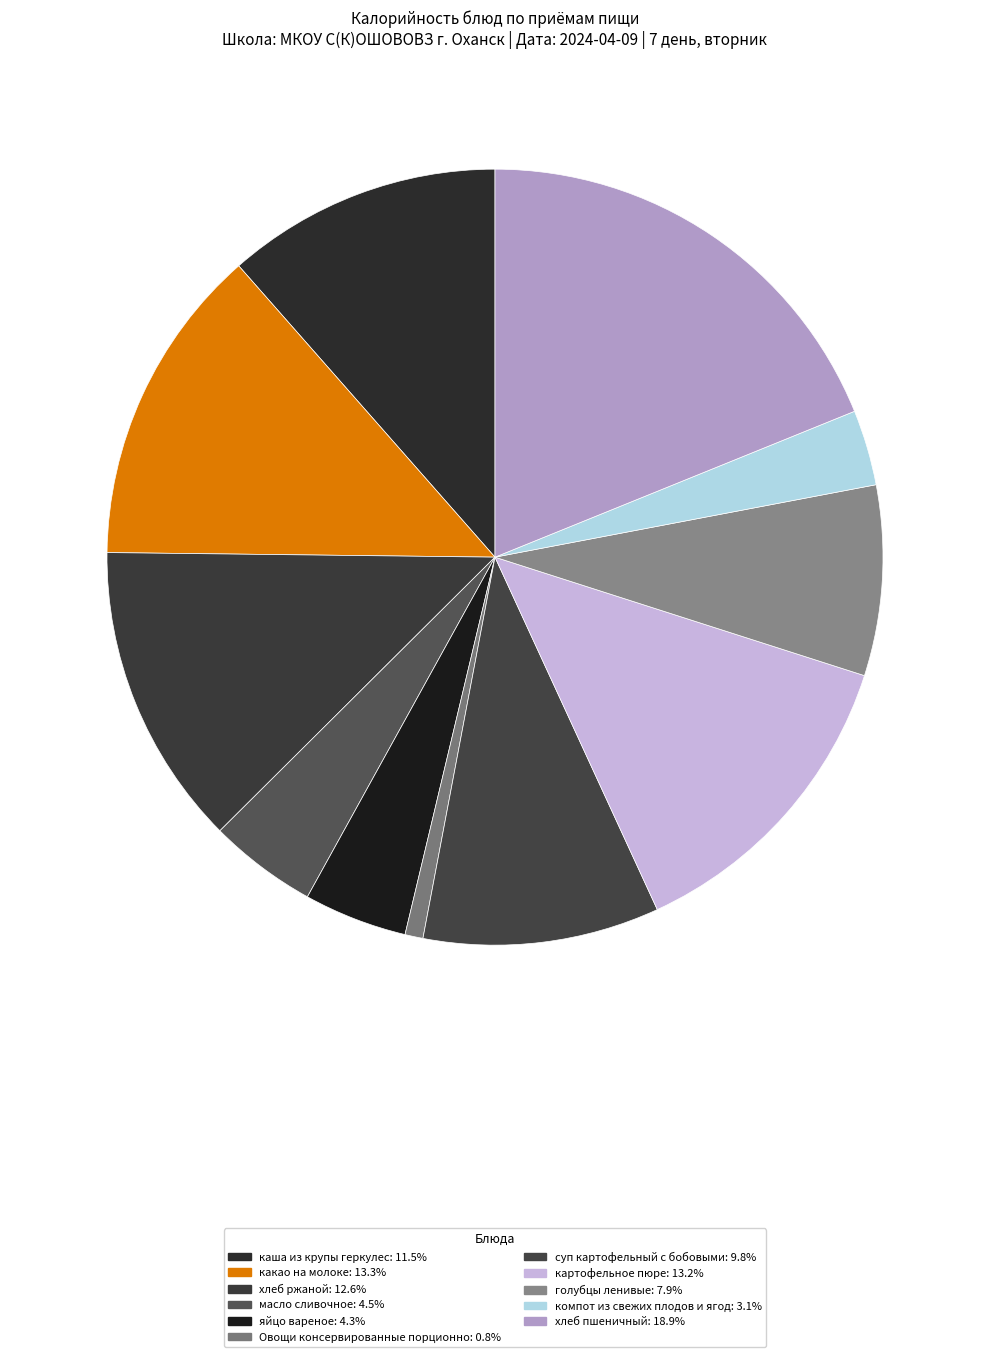

Does хлеб ржаной represent more than half of the total?

No